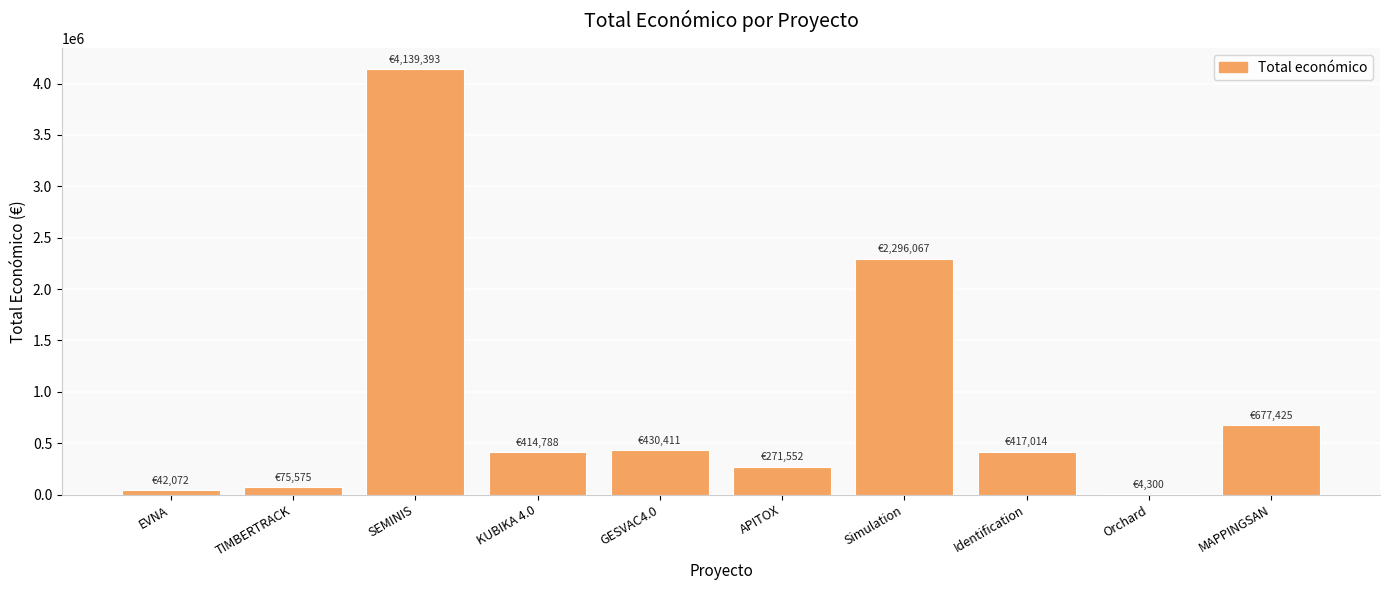

What is the ratio of the value at EVNA to the value at MAPPINGSAN?

0.1